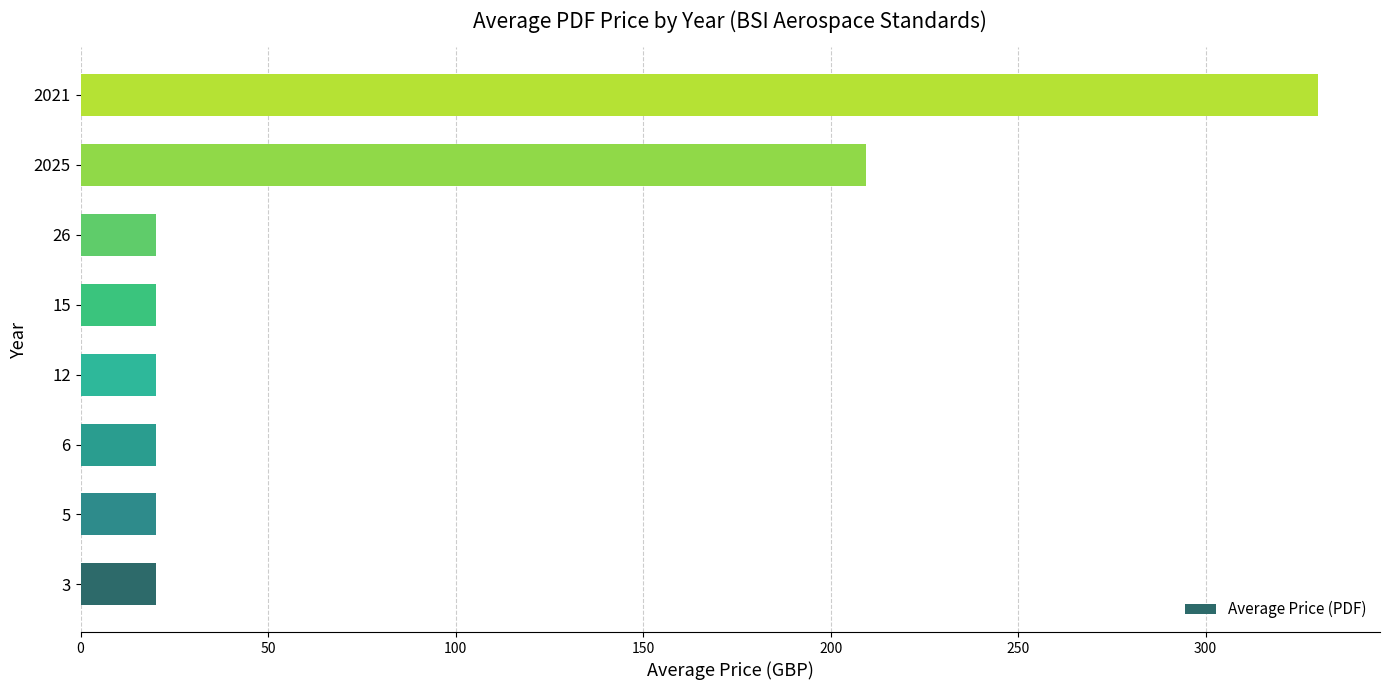

Reading top to bottom, transcribe all the data shown in this chart.

330.0	209.5	20.0	20.0	20.0	20.0	20.0	20.0